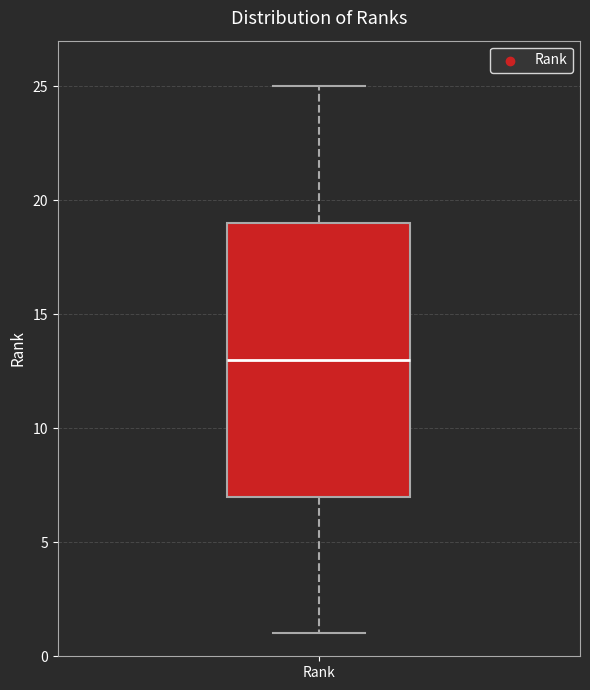

Read this box plot against the y-axis: the position of the median line, the range covered by the box, and the ends of both whiskers. The values are not printed on the chart, so give them approximately, as read against the axis.

median 13, box 7 to 19, whiskers 1 to 25